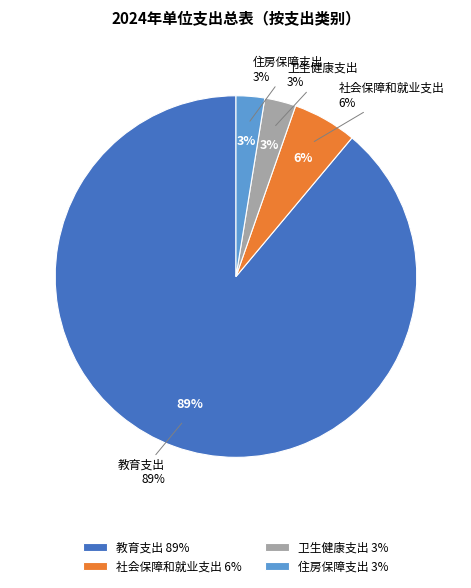

To the nearest percent, what is the difference between the largest and smallest slice percentages?

86%